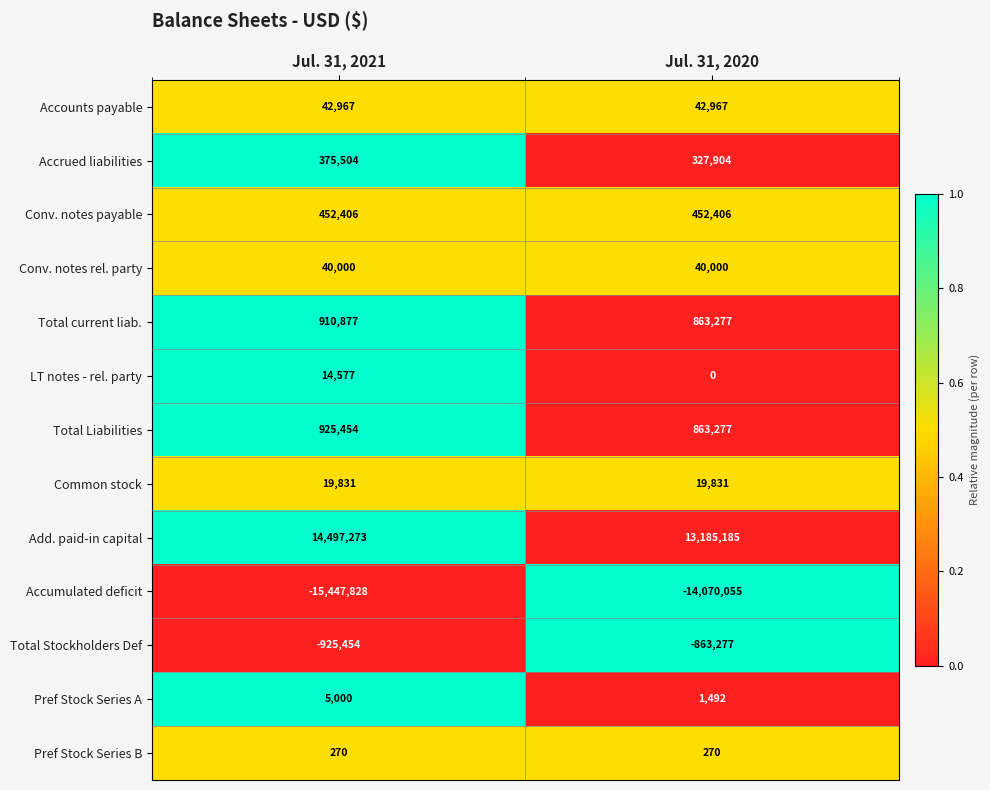

What is the approximate value of Total Liabilities at Jul. 31, 2020, to the nearest 50?

863300